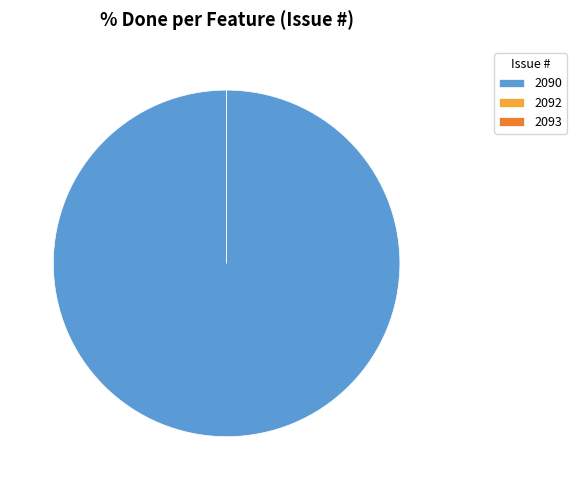

To the nearest percent, what is the difference between the 2092 and 2090 slice percentages?

100%